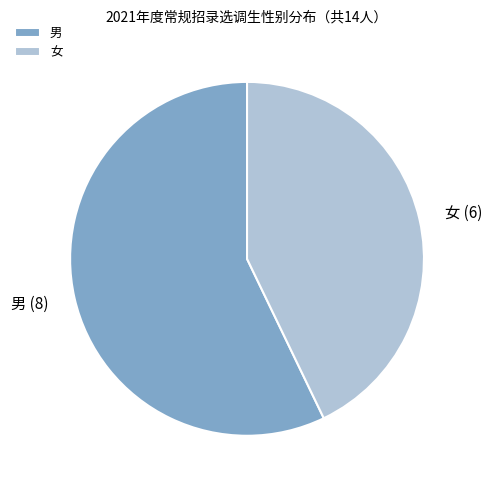

Rank the categories by value from lowest to highest.

女, 男